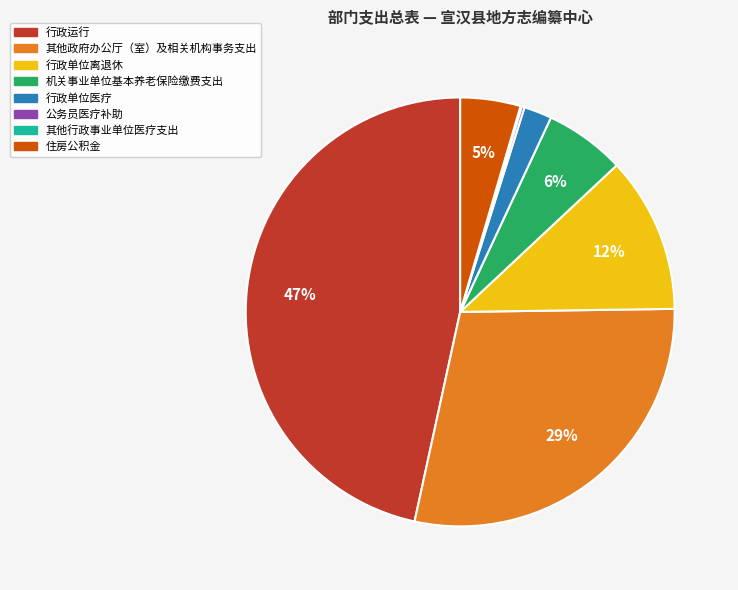

To the nearest percent, what percentage of the pie is 其他政府办公厅（室）及相关机构事务支出?

29%